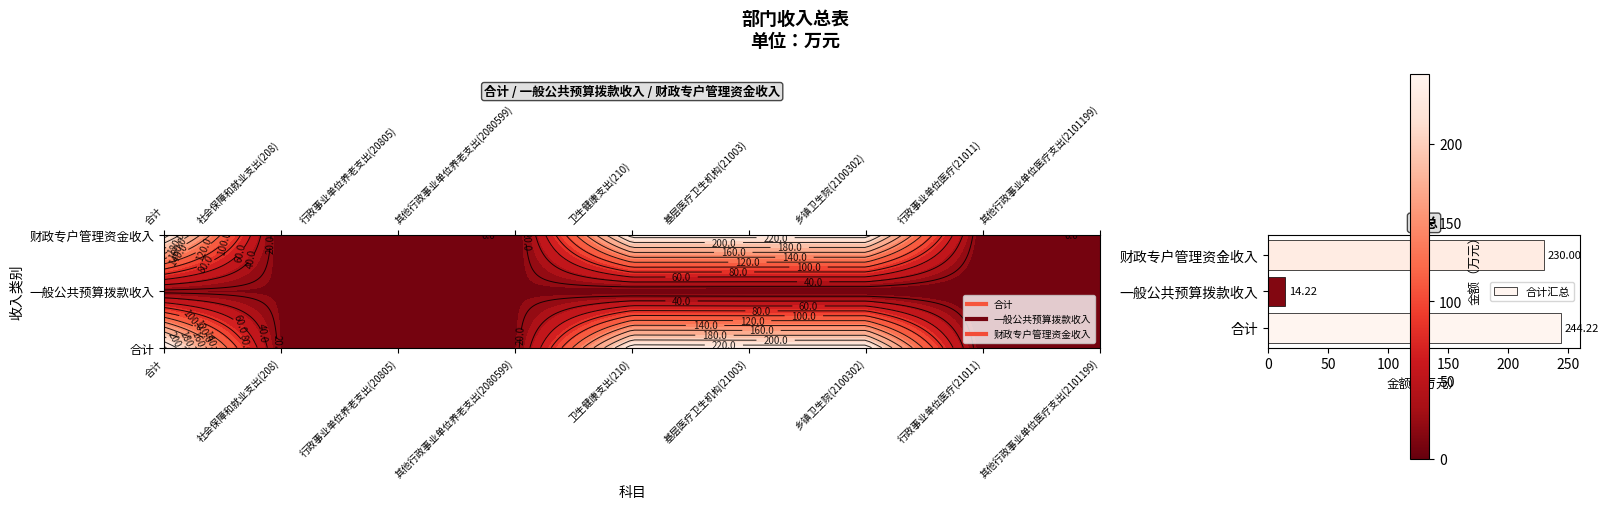

At which category does the chart reach its minimum across all series?

一般公共预算拨款收入